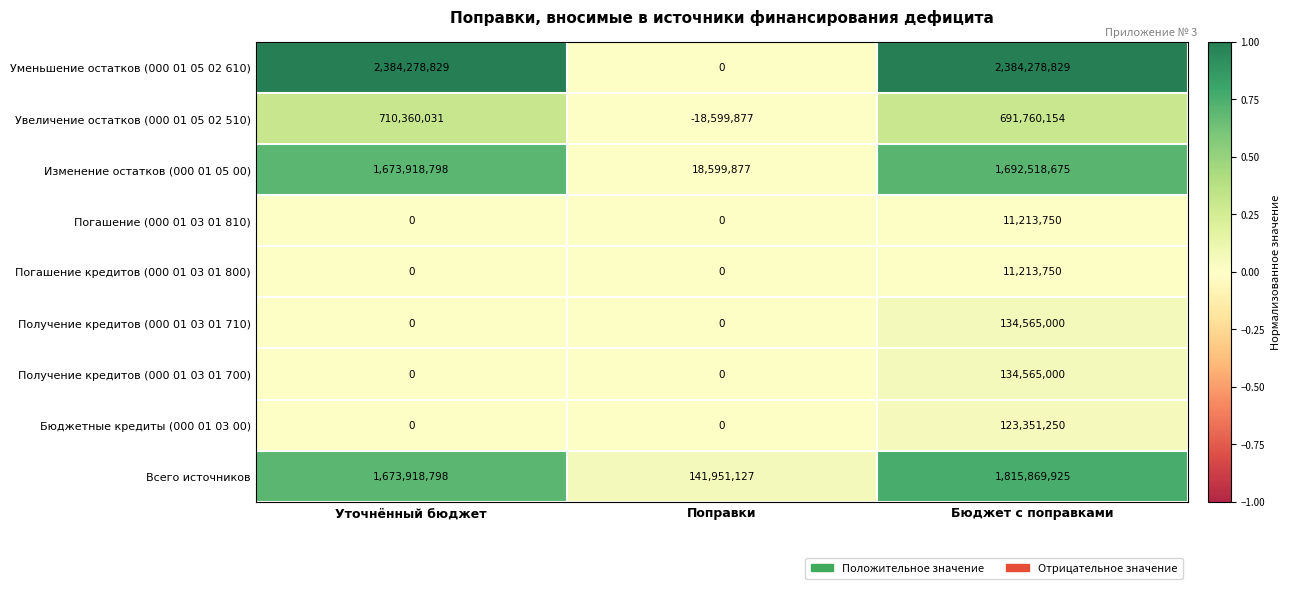

What is the difference between the Изменение остатков (000 01 05 00) values at Уточнённый бюджет and Поправки?

1655318921